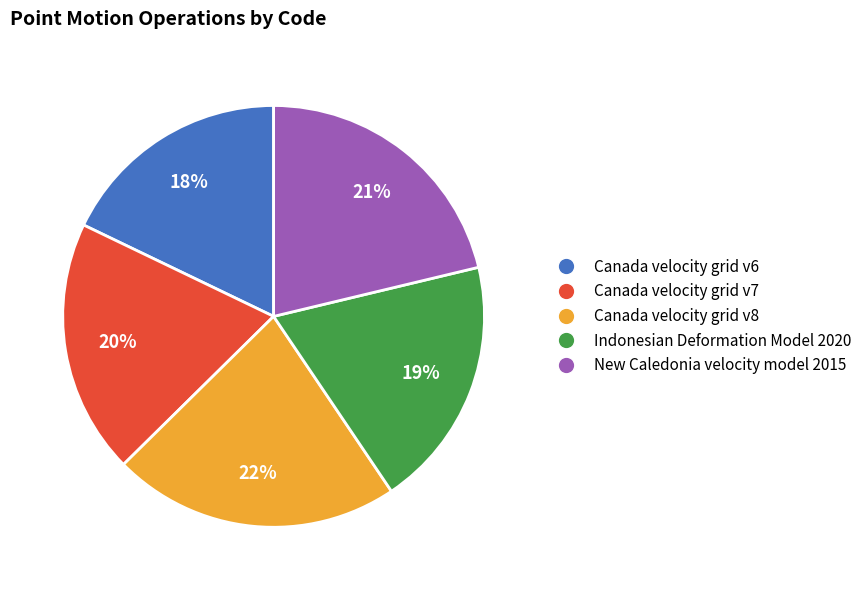

Is there a majority slice in this chart?

No